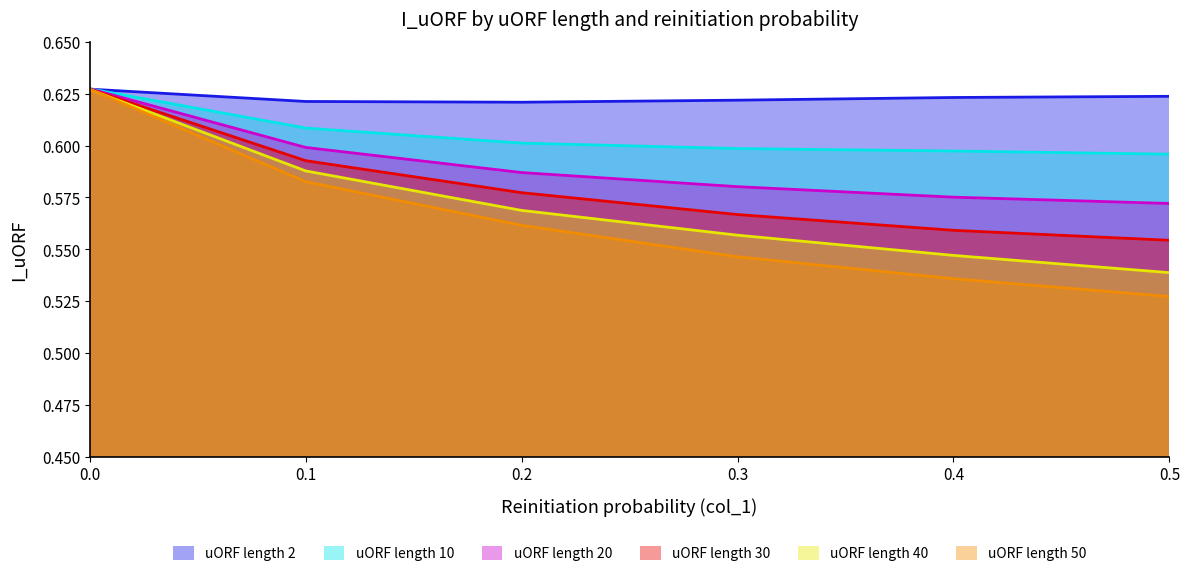

What is the average value of the uORF length 30 series?

0.6